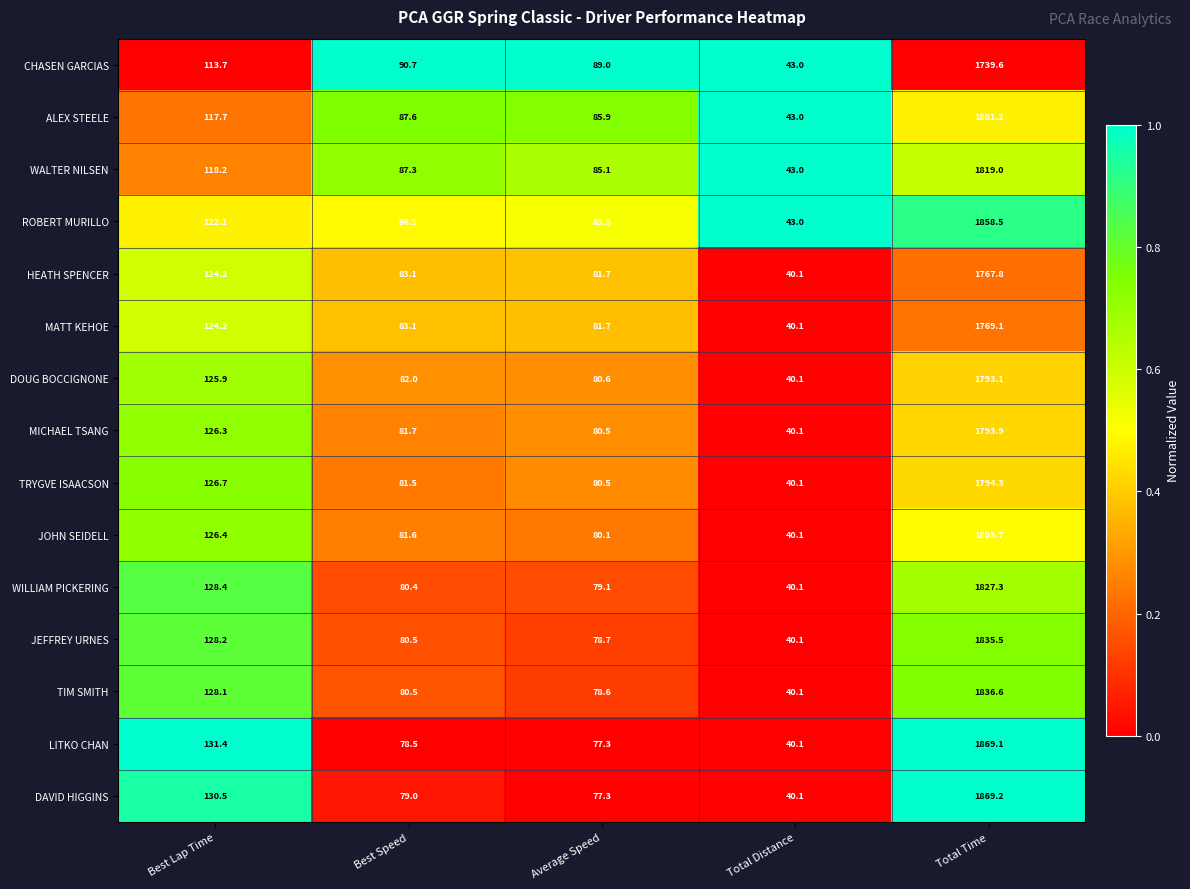

At which category is the sum across all series the highest?

Total Time